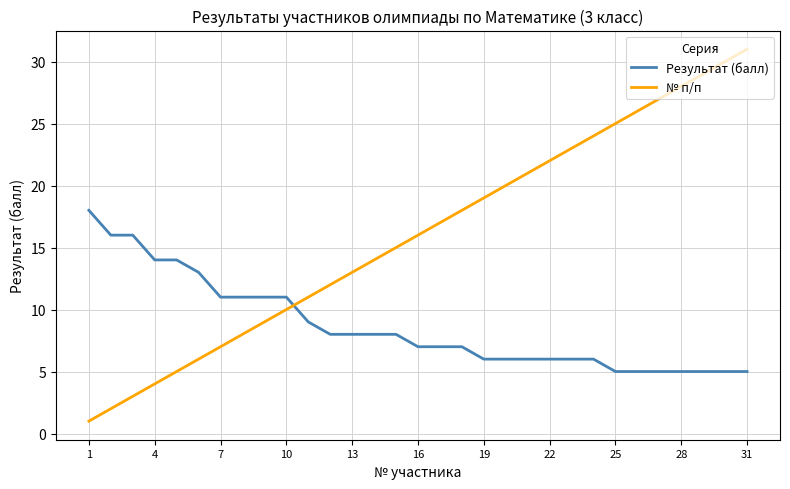

What is the difference between the maximum and minimum values in the Результат (балл) series?

13